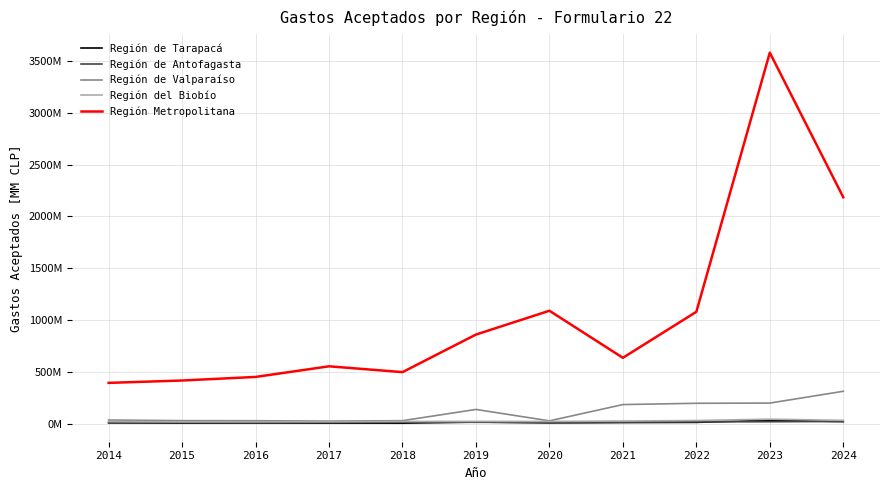

What are all the series names shown in the legend?

Región de Tarapacá, Región de Antofagasta, Región de Valparaíso, Región del Biobío, Región Metropolitana